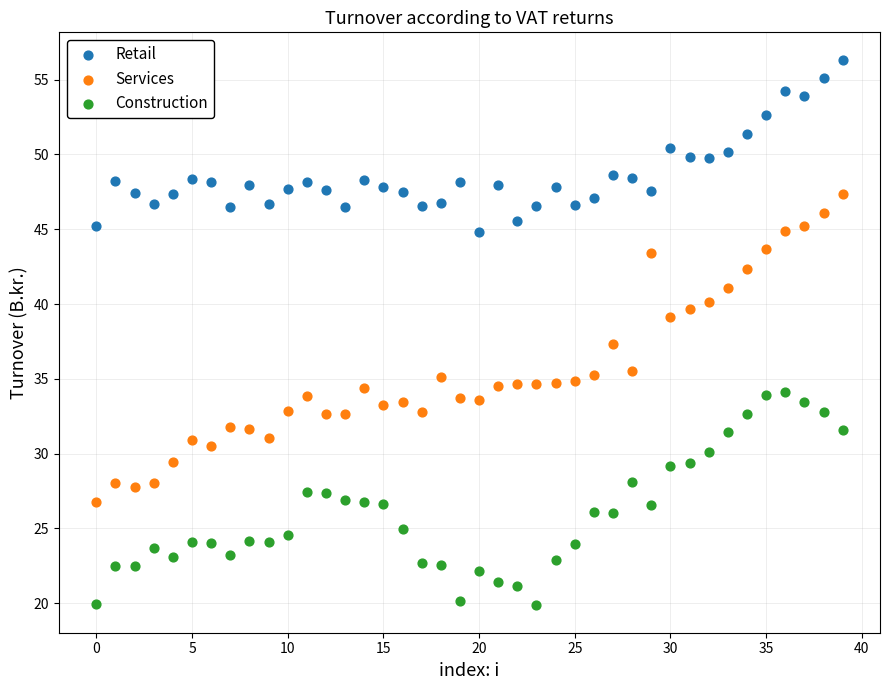

Across all data points, what is the range of Y values (max minus min)?

36.5